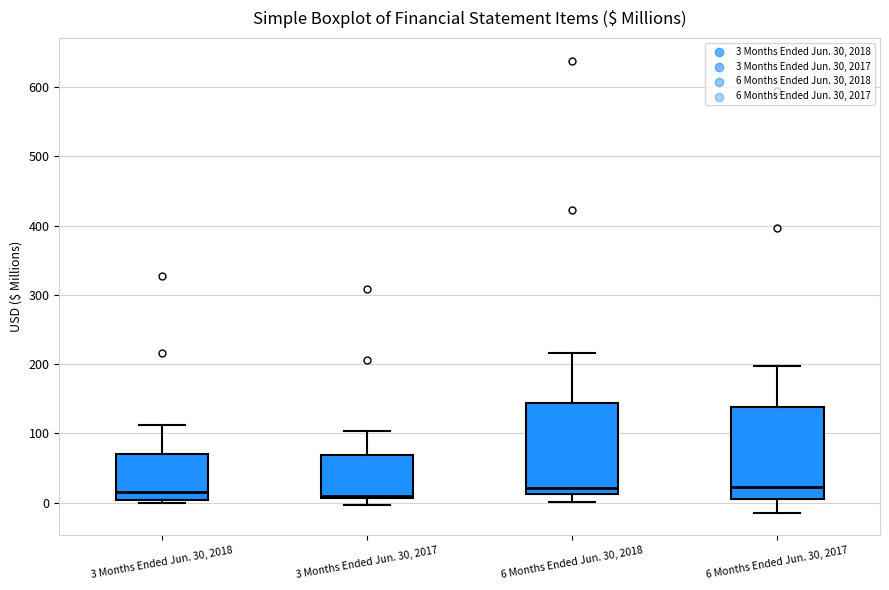

Where does the upper whisker of the box for 3 Months Ended Jun. 30, 2017 end on the y-axis? The values are not printed on the chart, so give them approximately, as read against the axis.

100